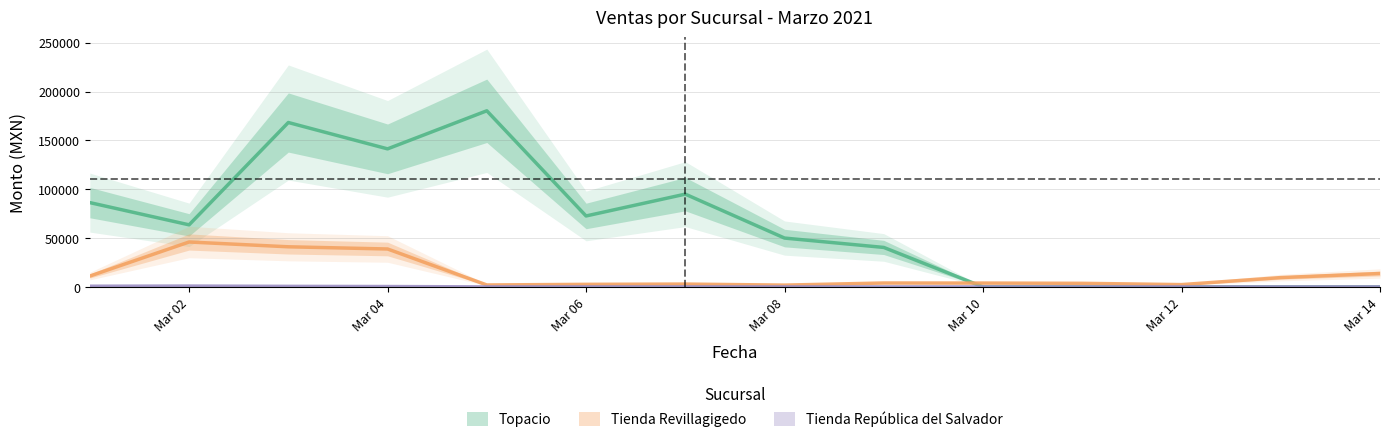

How many intersections are there between Topacio and Tienda Revillagigedo?

3